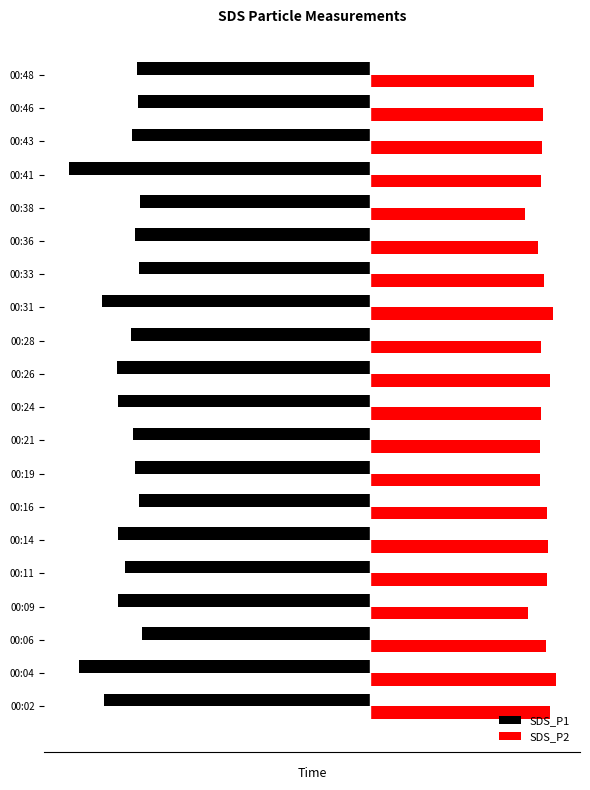

What are all the series names shown in the legend?

SDS_P1, SDS_P2